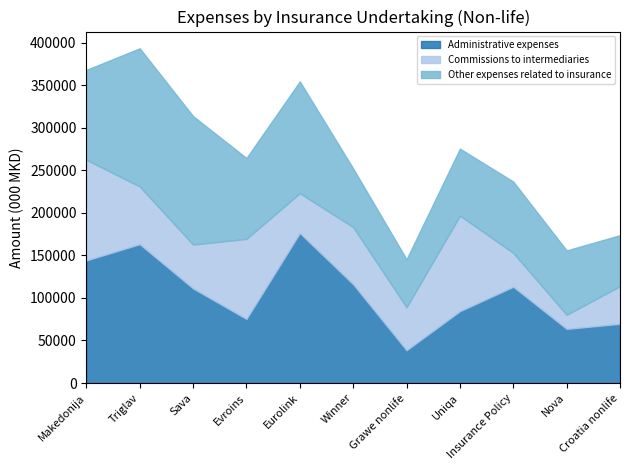

Does the chart display data point markers on the line(s)?

No